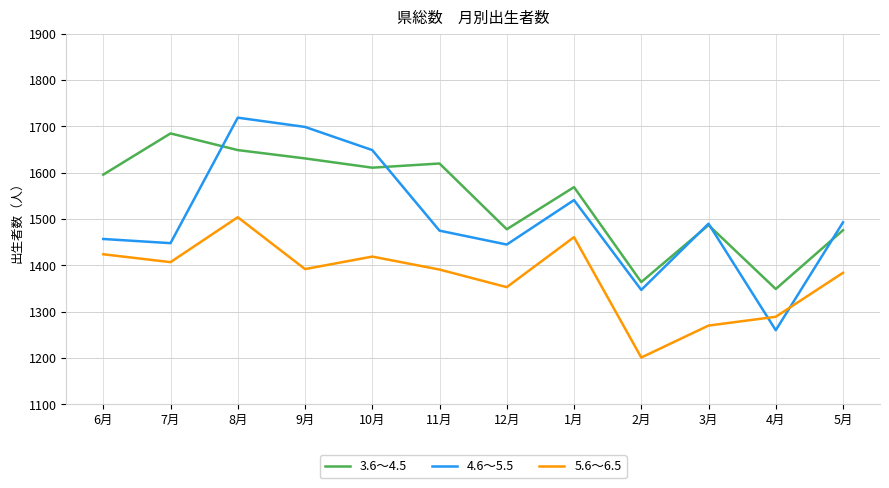

The value of 4.6～5.5 at 9月 is 2306. True or false?

False